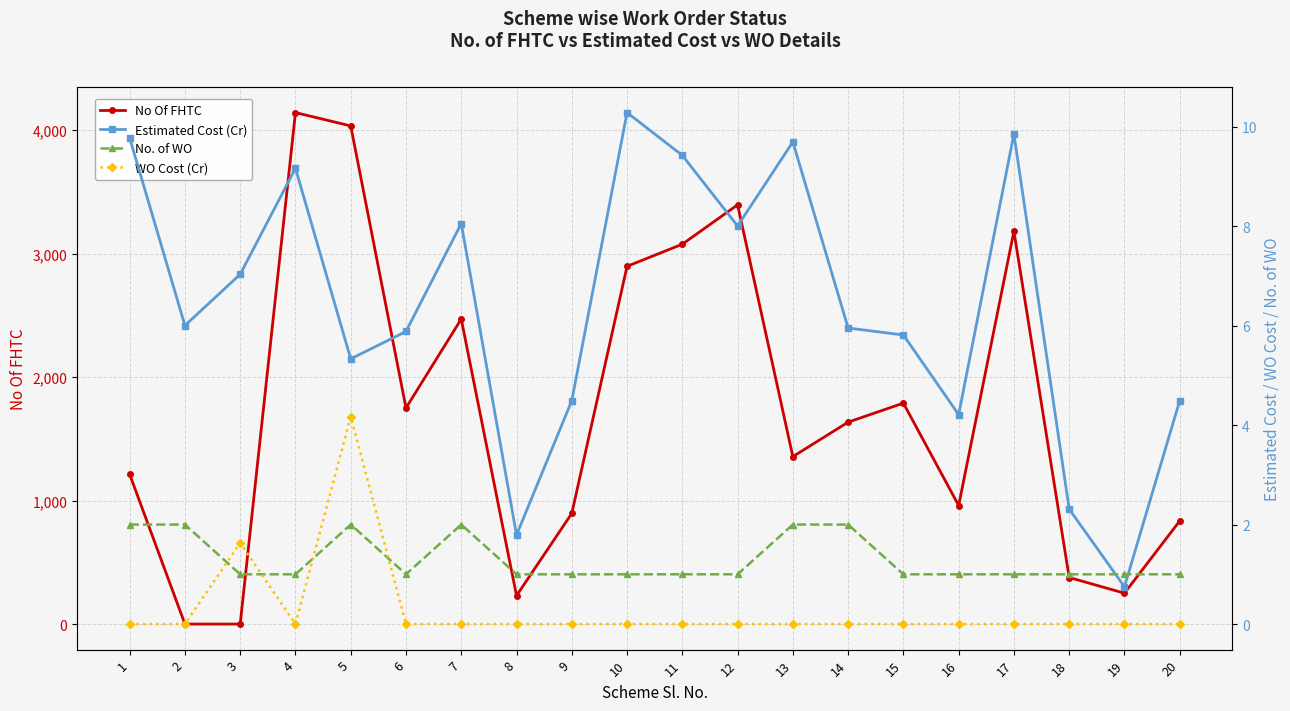

Reading left to right, extract all data points from this chart.

No Of FHTC: 1=1213.0	2=0.0	3=0.0	4=4142.0	5=4034.0	6=1750.0	7=2470.0	8=230.0	9=896.0	10=2897.0	11=3076.0	12=3395.0	13=1356.0	14=1635.0	15=1789.0	16=960.0	17=3181.0	18=377.0	19=250.0	20=835.0
Estimated Cost (Cr): 1=9.8	2=6.0	3=7.0	4=9.2	5=5.3	6=5.9	7=8.1	8=1.8	9=4.5	10=10.3	11=9.4	12=8.0	13=9.7	14=6.0	15=5.8	16=4.2	17=9.8	18=2.3	19=0.8	20=4.5
No. of WO: 1=2.0	2=2.0	3=1.0	4=1.0	5=2.0	6=1.0	7=2.0	8=1.0	9=1.0	10=1.0	11=1.0	12=1.0	13=2.0	14=2.0	15=1.0	16=1.0	17=1.0	18=1.0	19=1.0	20=1.0
WO Cost (Cr): 1=0.0	2=0.0	3=1.6	4=0.0	5=4.2	6=0.0	7=0.0	8=0.0	9=0.0	10=0.0	11=0.0	12=0.0	13=0.0	14=0.0	15=0.0	16=0.0	17=0.0	18=0.0	19=0.0	20=0.0